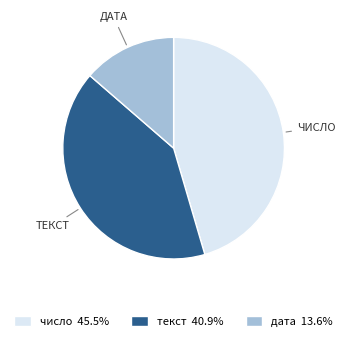

Is there a majority slice in this chart?

No